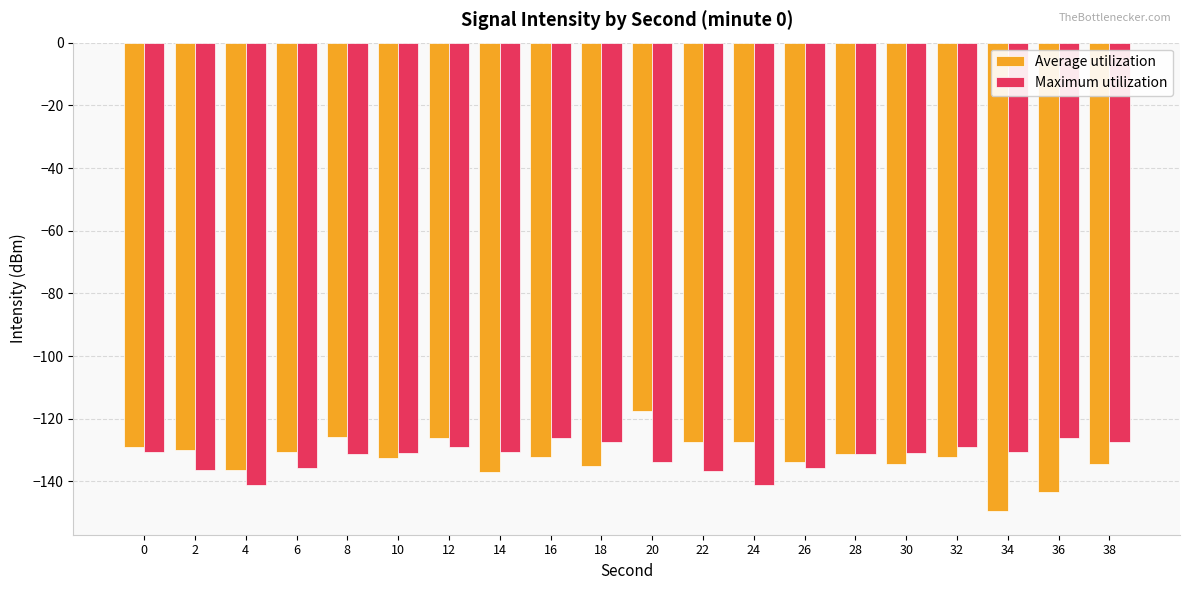

What is the difference between the second highest and second lowest values in the Average utilization series?

17.8